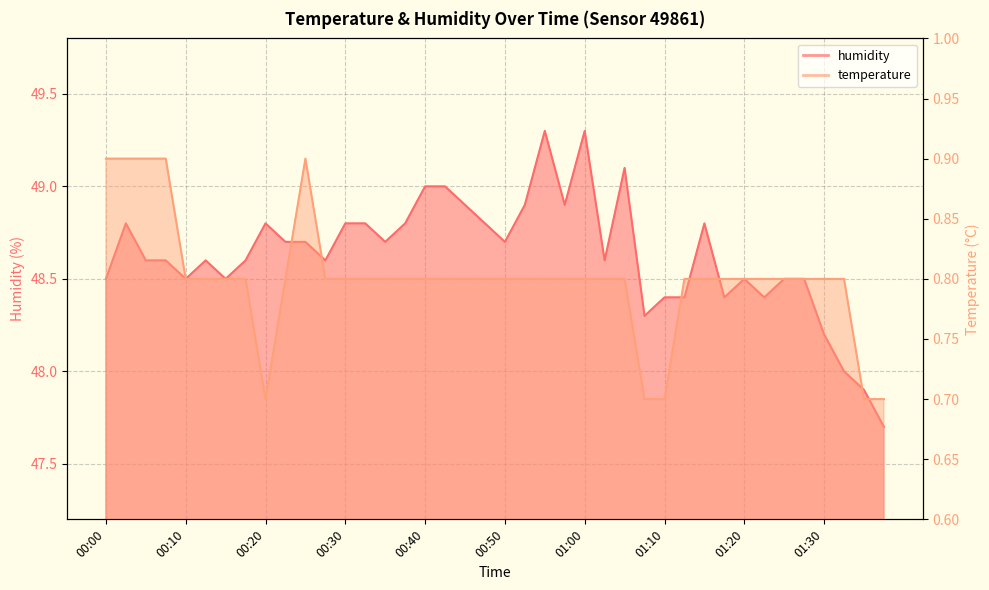

Rank the series by their average value, from lowest to highest.

temperature, humidity